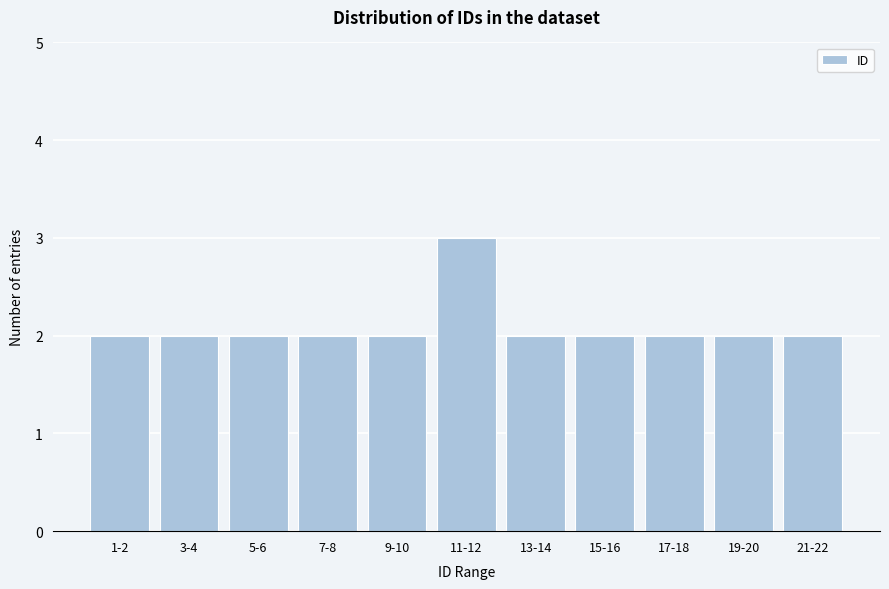

Reading right to left, transcribe all the data shown in this chart.

21-22=2	19-20=2	17-18=2	15-16=2	13-14=2	11-12=3	9-10=2	7-8=2	5-6=2	3-4=2	1-2=2